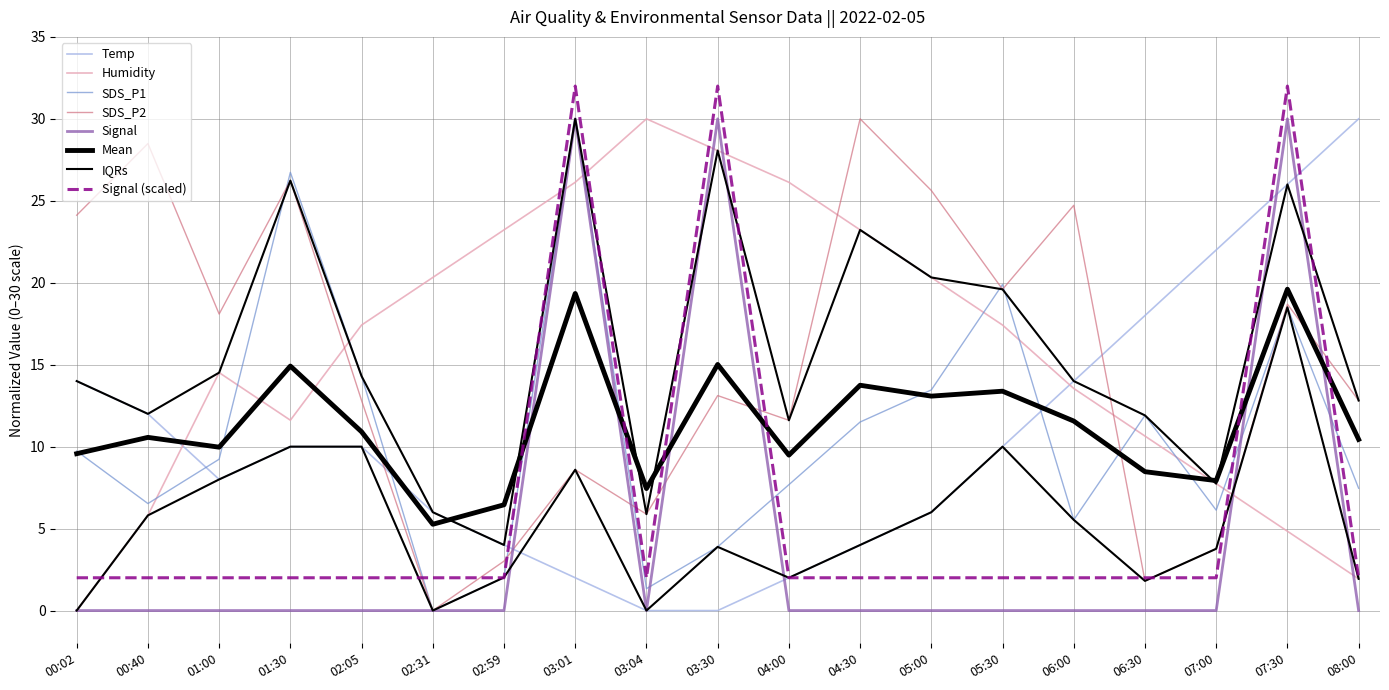

What is the difference between the maximum and second lowest values in the Humidity series?

28.1